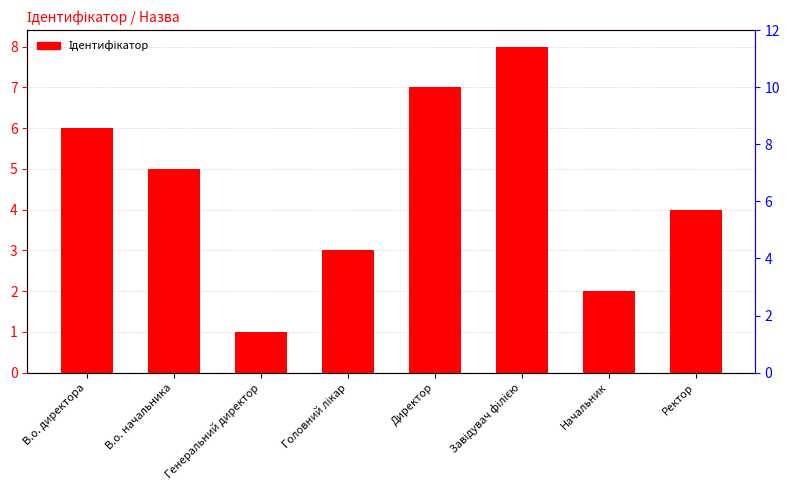

How many bars are there in total?

8